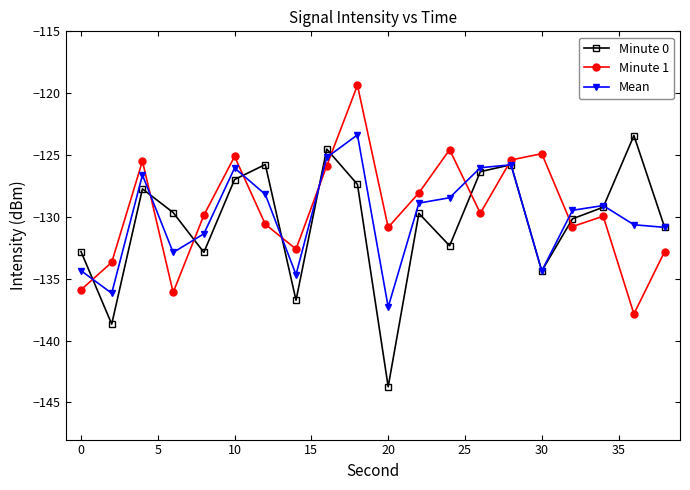

What is the value of the Minute 0 point at the 18th from the left?

-129.2